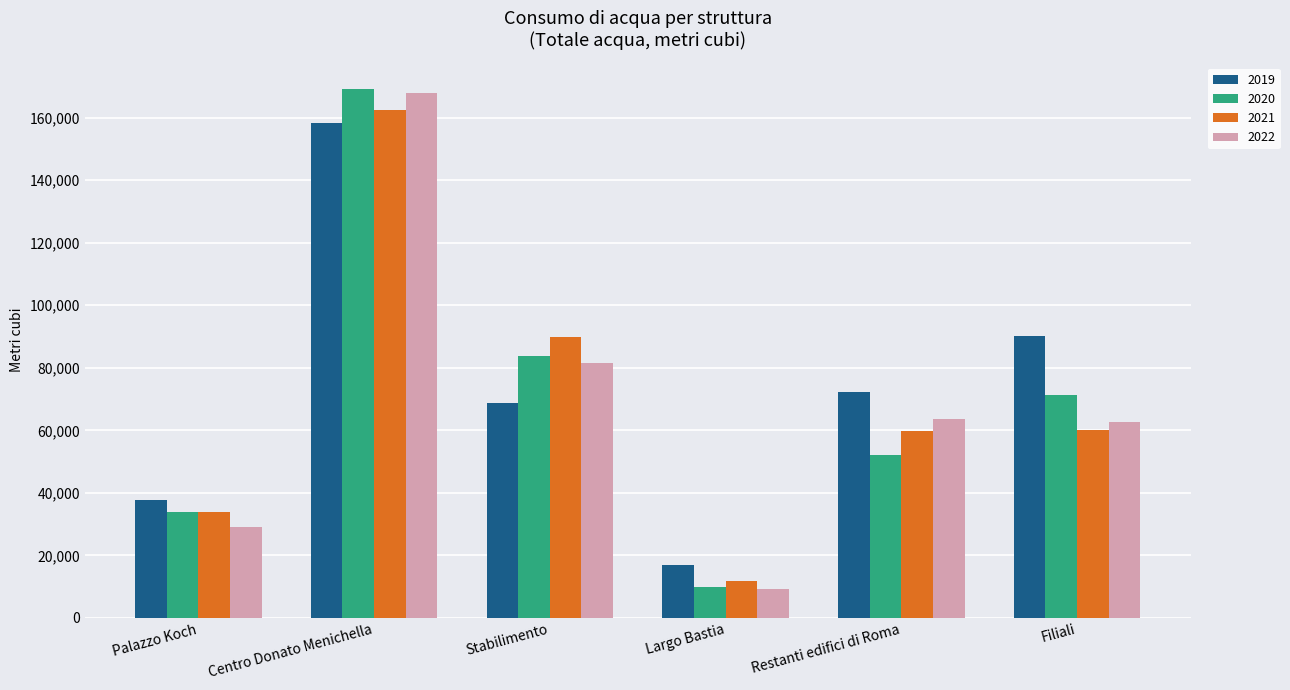

Which series changed the most between Palazzo Koch and Centro Donato Menichella?

2022